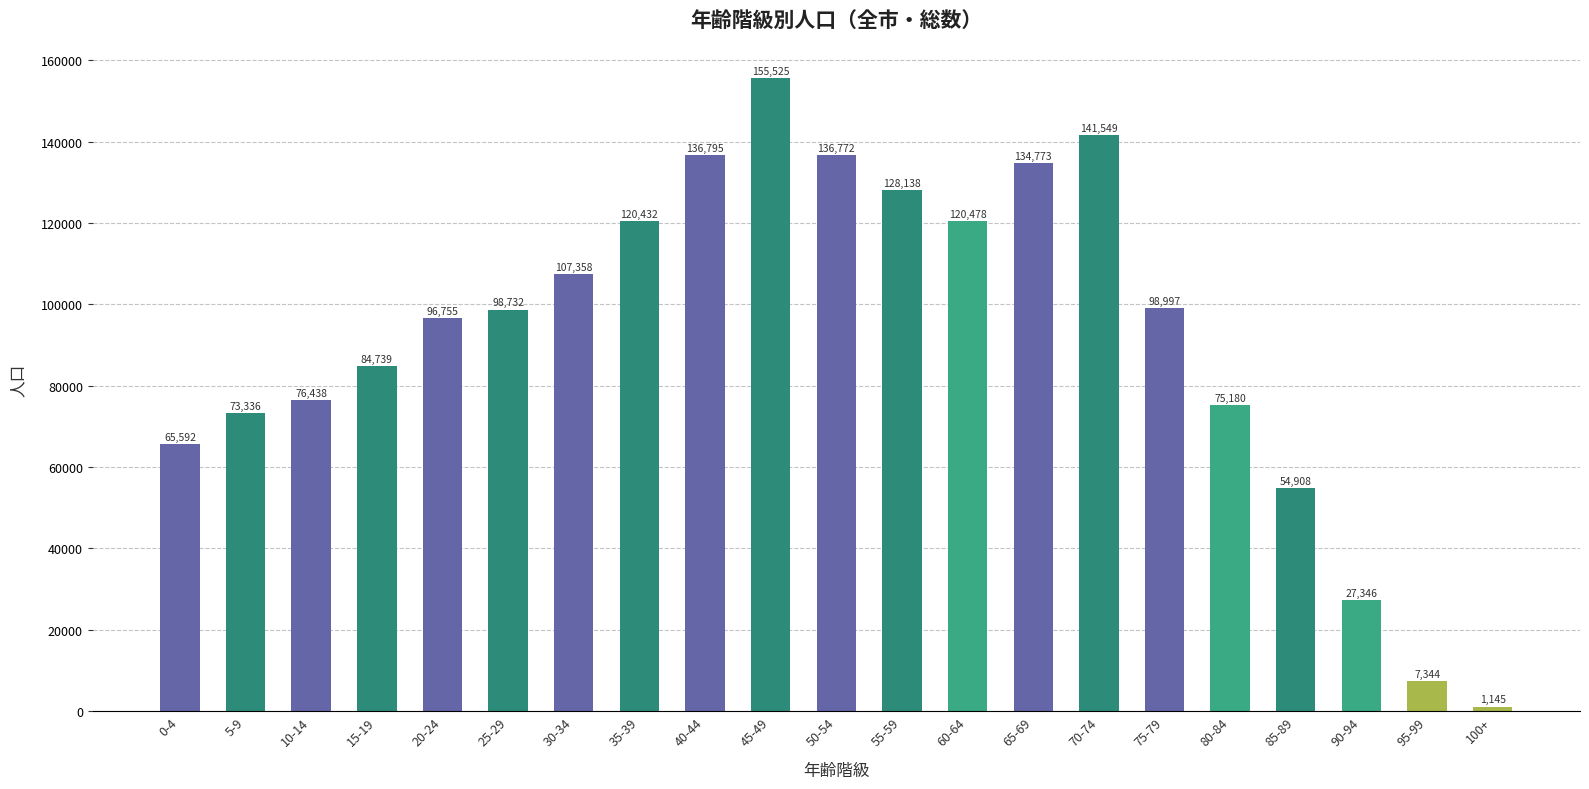

Approximately how many times larger is the value at 45-49 compared to 100+?

135.8